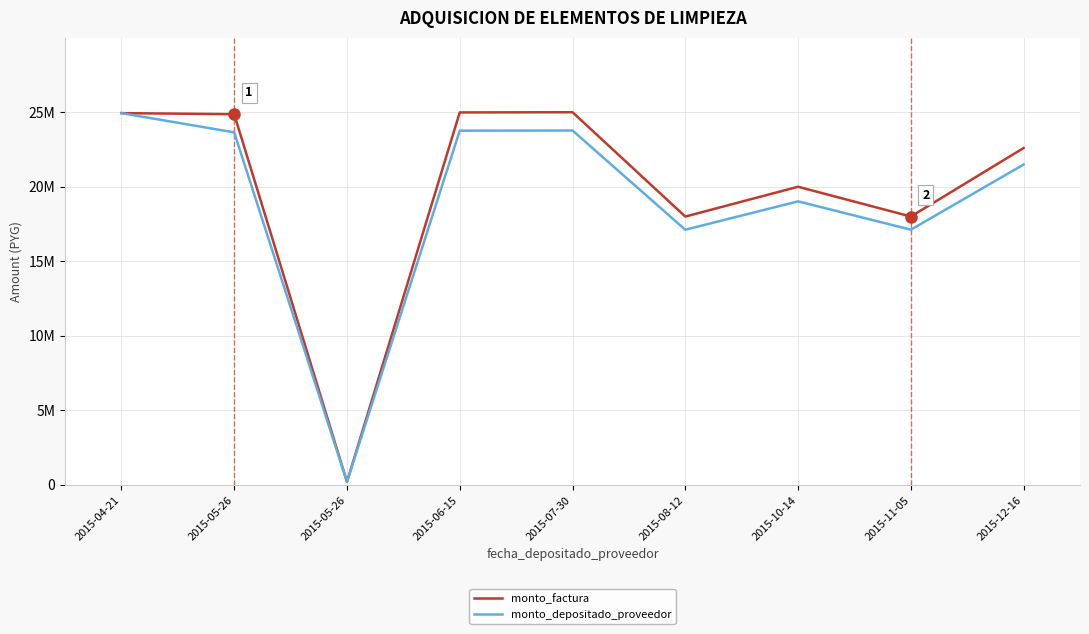

True or false: monto_factura has more than 0 points higher than both neighbors.

True